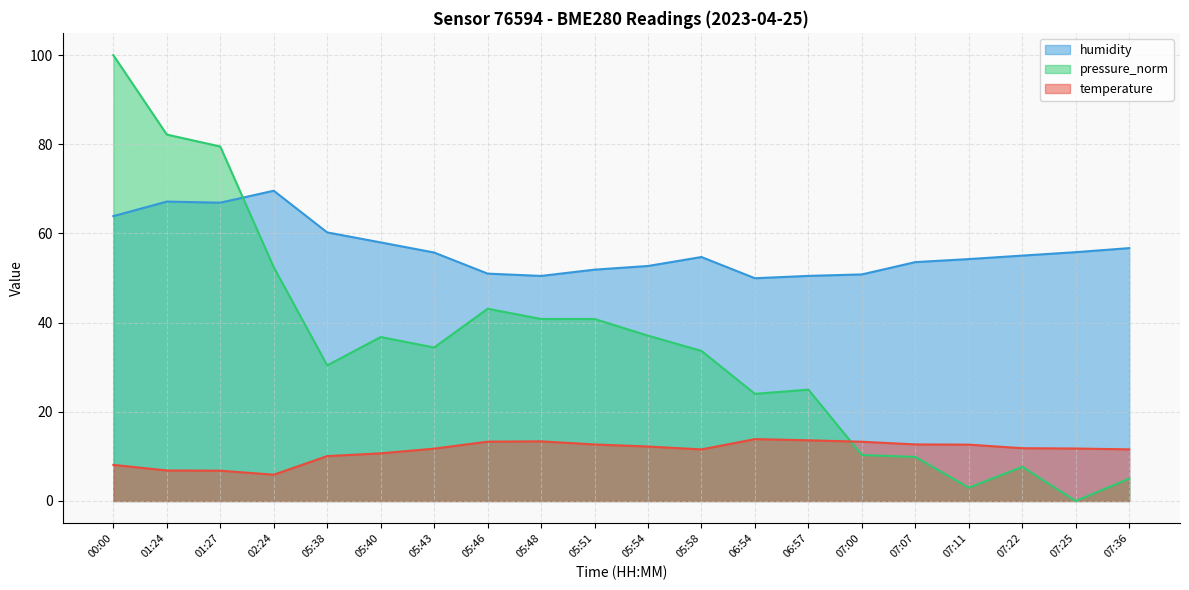

What is the difference between the highest and lowest values at 07:22?

47.4